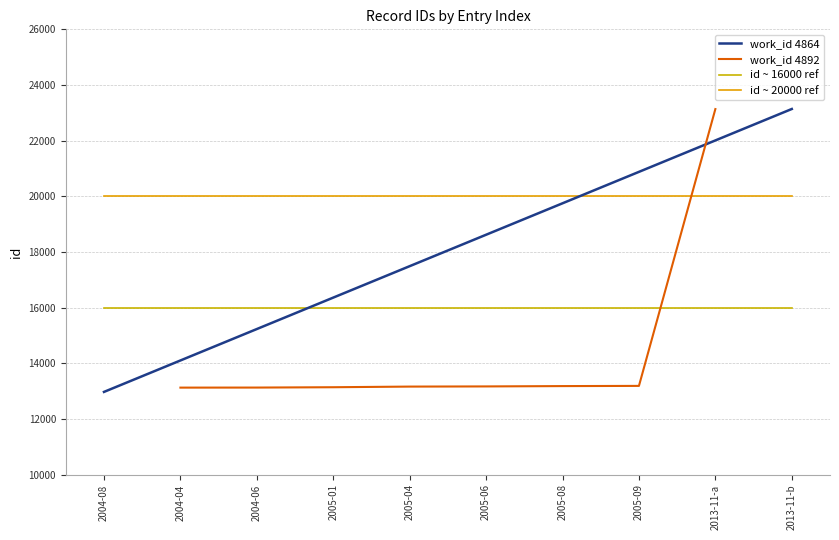

What is the average value?

14405